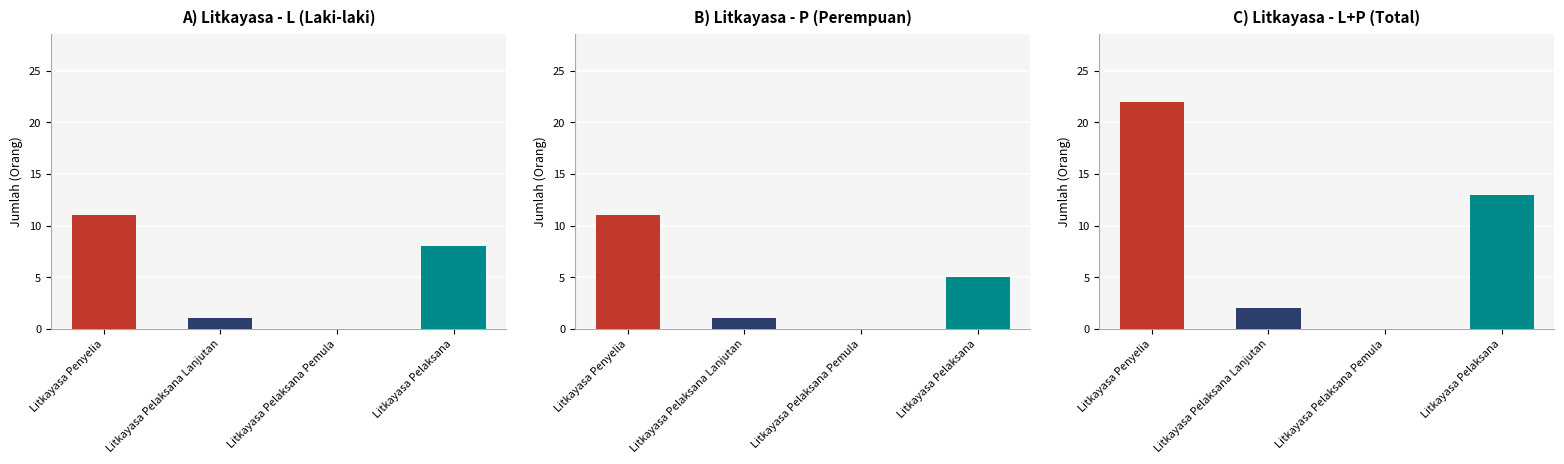

Reading left to right, what are all the values shown in this chart?

L: Litkayasa Penyelia=11	Litkayasa Pelaksana Lanjutan=1	Litkayasa Pelaksana Pemula=0	Litkayasa Pelaksana=8
P: Litkayasa Penyelia=11	Litkayasa Pelaksana Lanjutan=1	Litkayasa Pelaksana Pemula=0	Litkayasa Pelaksana=5
L+P: Litkayasa Penyelia=22	Litkayasa Pelaksana Lanjutan=2	Litkayasa Pelaksana Pemula=0	Litkayasa Pelaksana=13